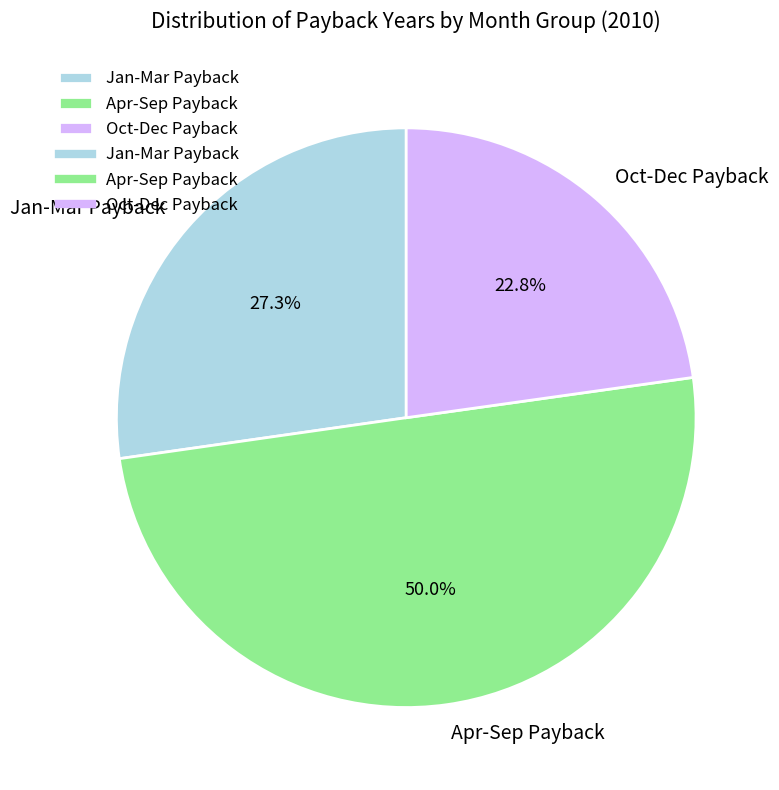

To the nearest percent, what is the average slice percentage?

33%